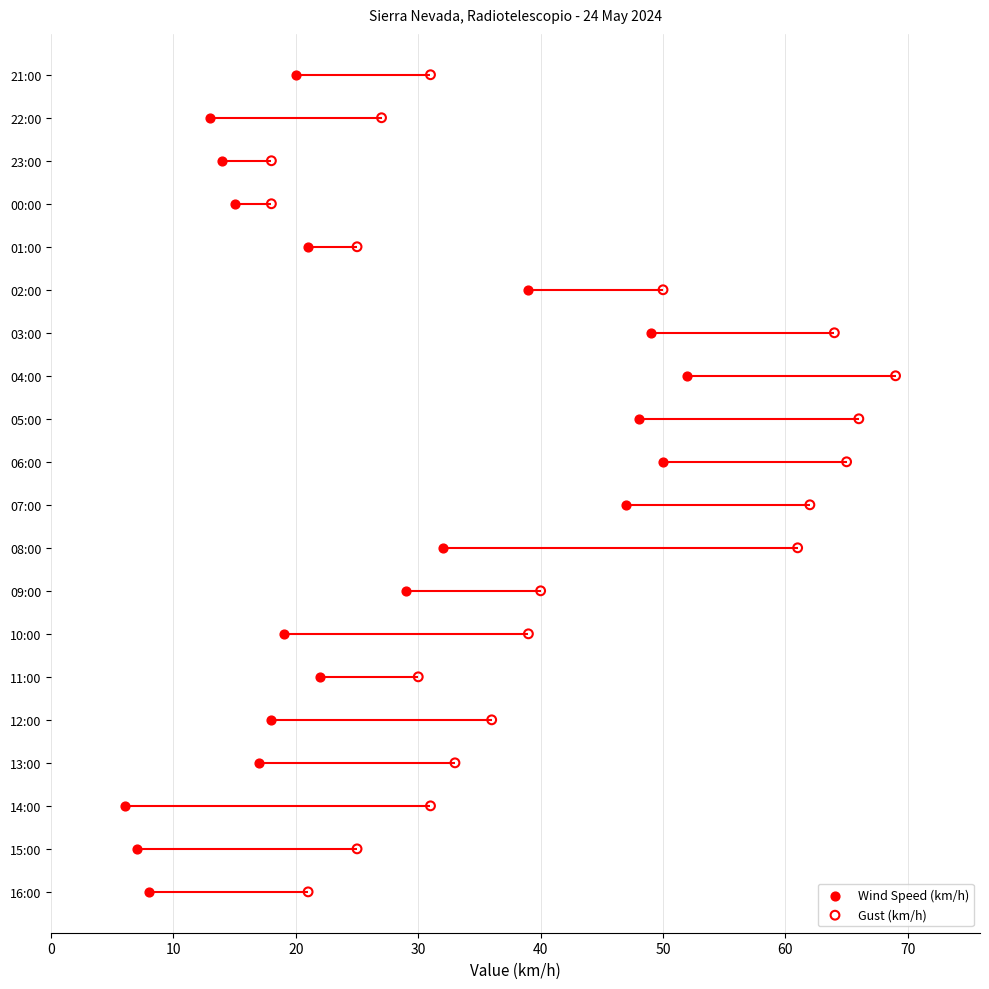

What are all the series names shown in the legend?

Wind Speed (km/h), Gust (km/h)